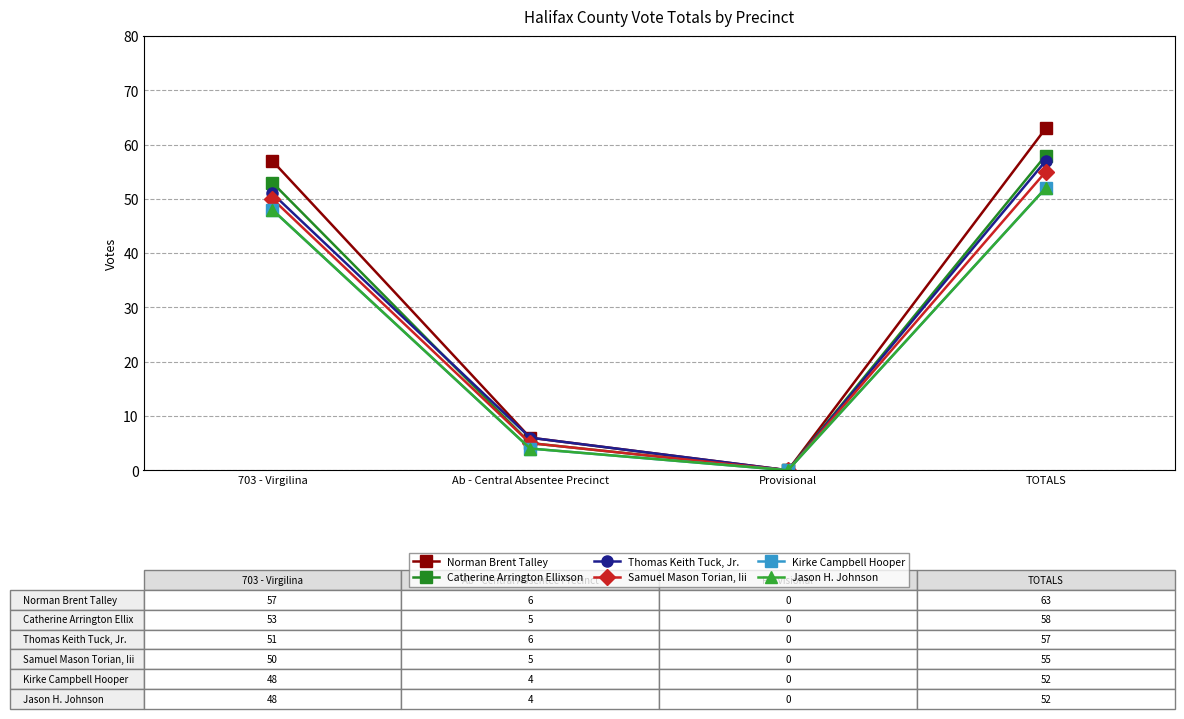

Is this an area chart (filled region under the line)?

No